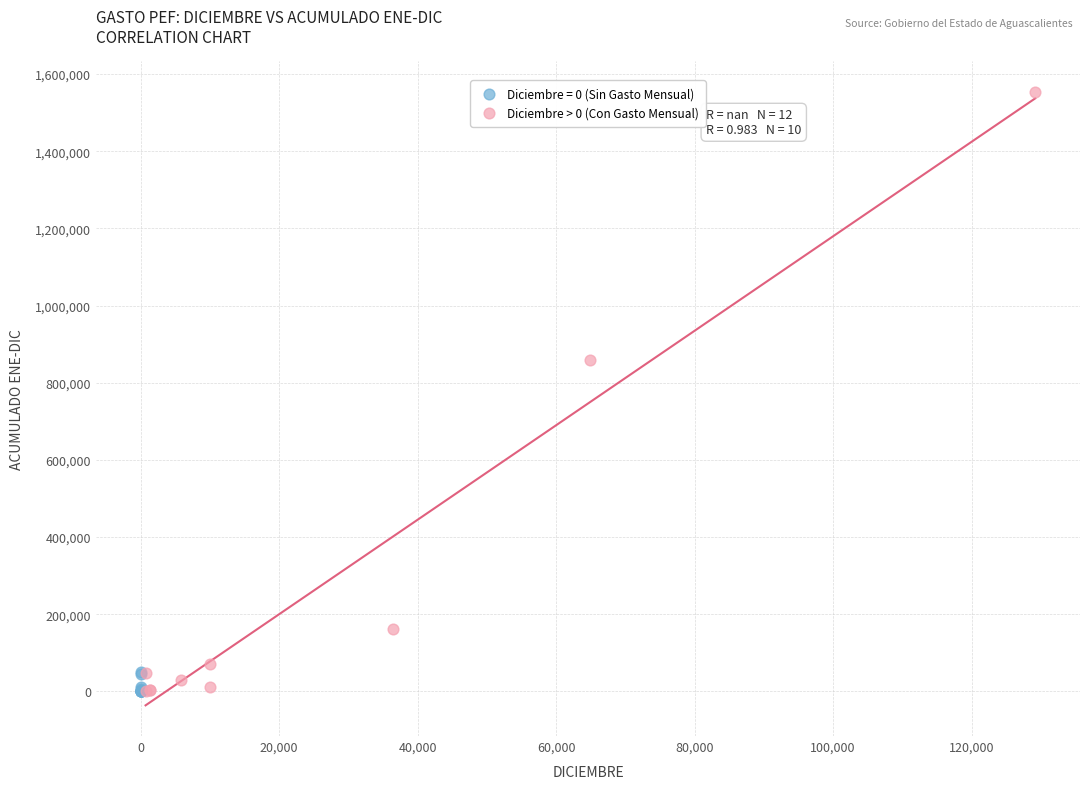

Which series reaches the maximum Y coordinate?

Diciembre > 0 (Con Gasto Mensual)